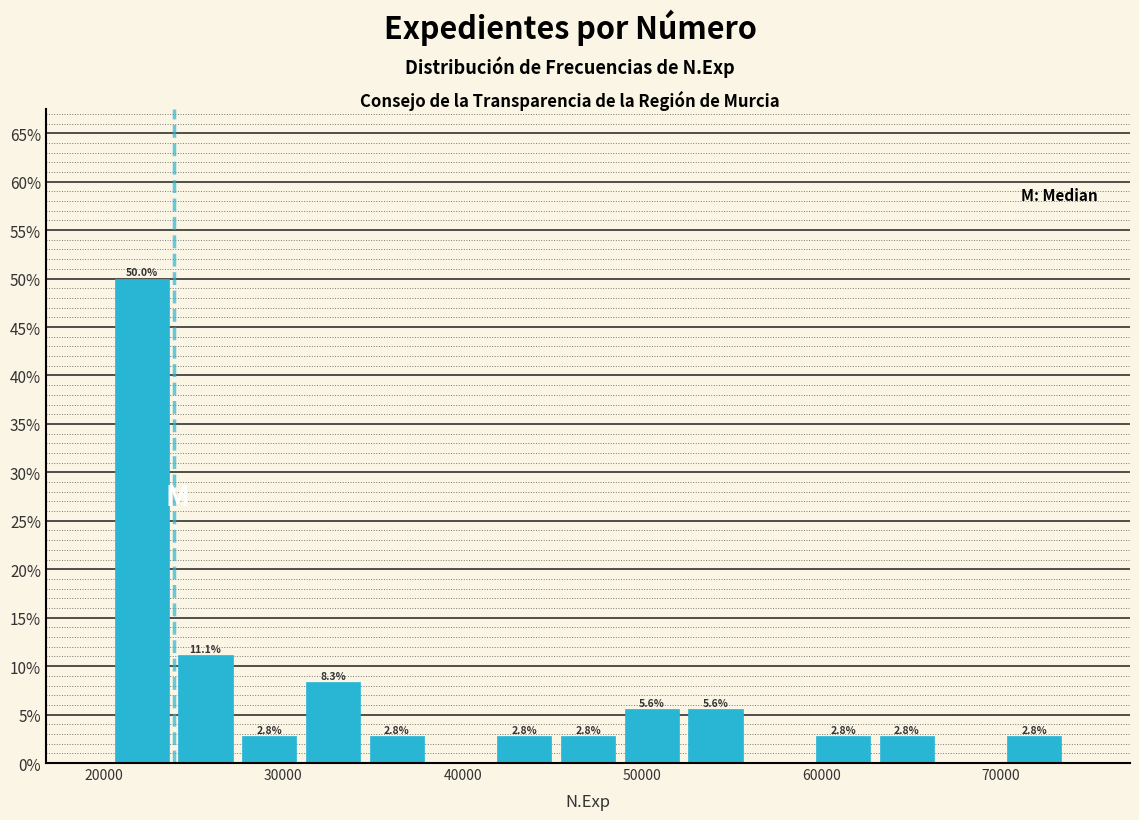

Around what value on the x-axis is the tallest bar? Give the approximate position of its centre, as read against the axis.

22000